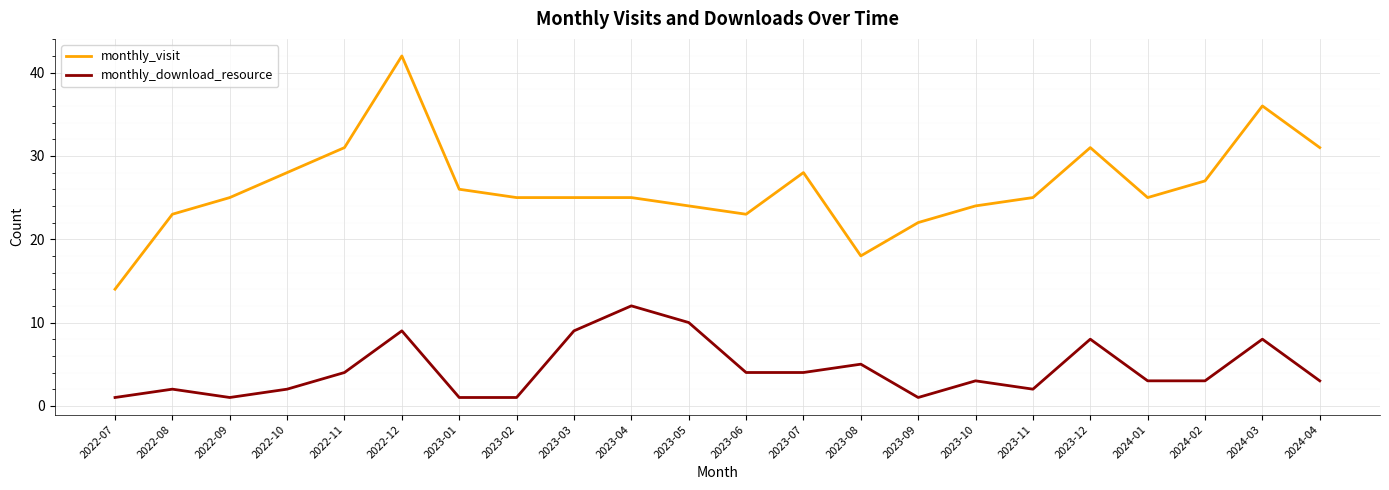

Which series has the widest spread of values?

monthly_visit